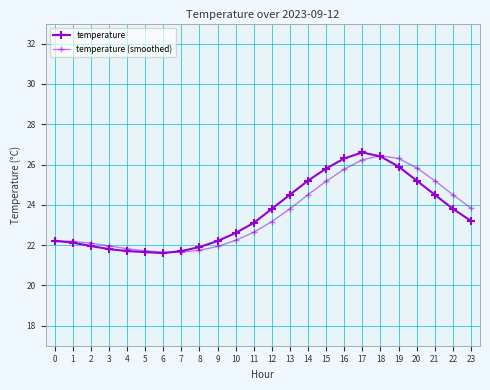

Which series has the largest total across all categories?

temperature